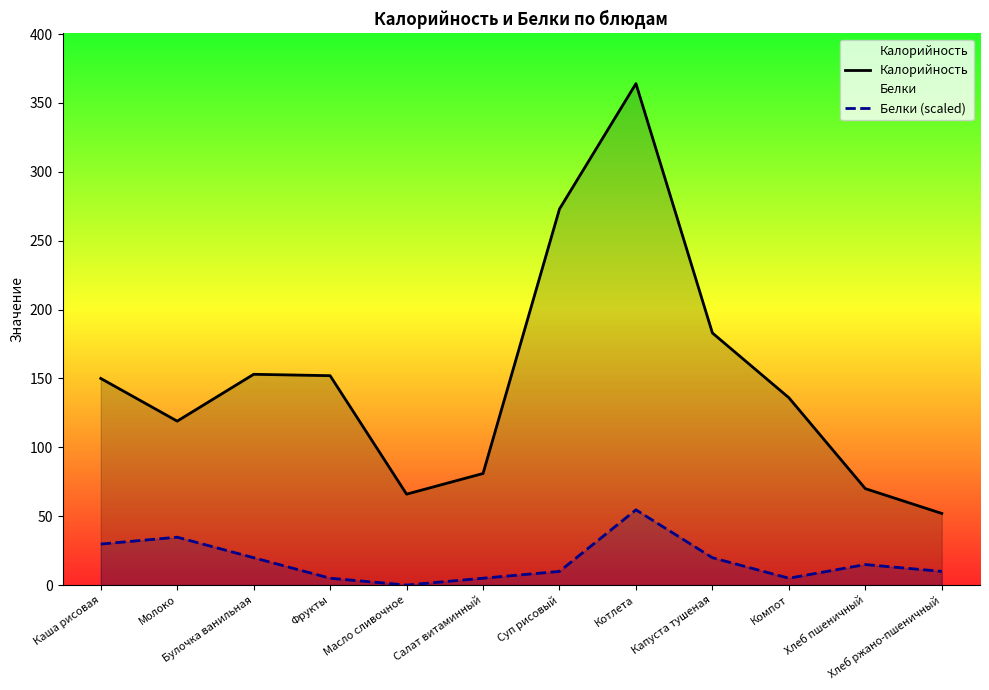

Count the number of categories in the chart.

12